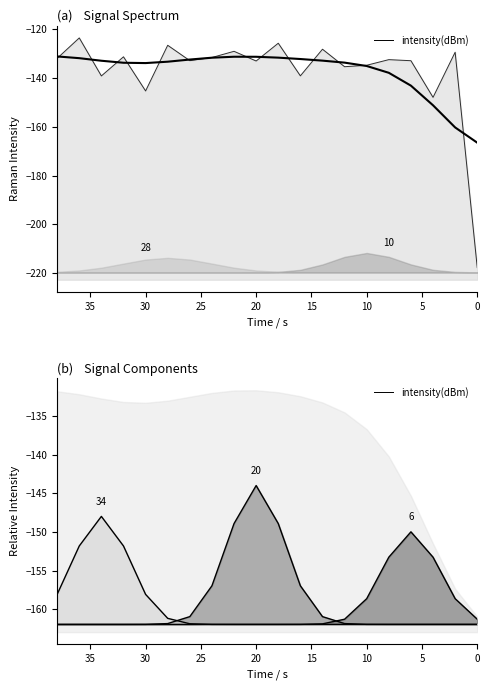

Reading left to right, list all the values displayed in this chart.

0=-217.8	2=-129.4	4=-147.9	6=-132.9	8=-132.5	10=-134.8	12=-135.4	14=-128.2	16=-139.1	18=-125.7	20=-133.0	22=-129.0	24=-131.6	26=-132.9	28=-126.6	30=-145.3	32=-131.3	34=-139.1	36=-123.5	38=-131.9